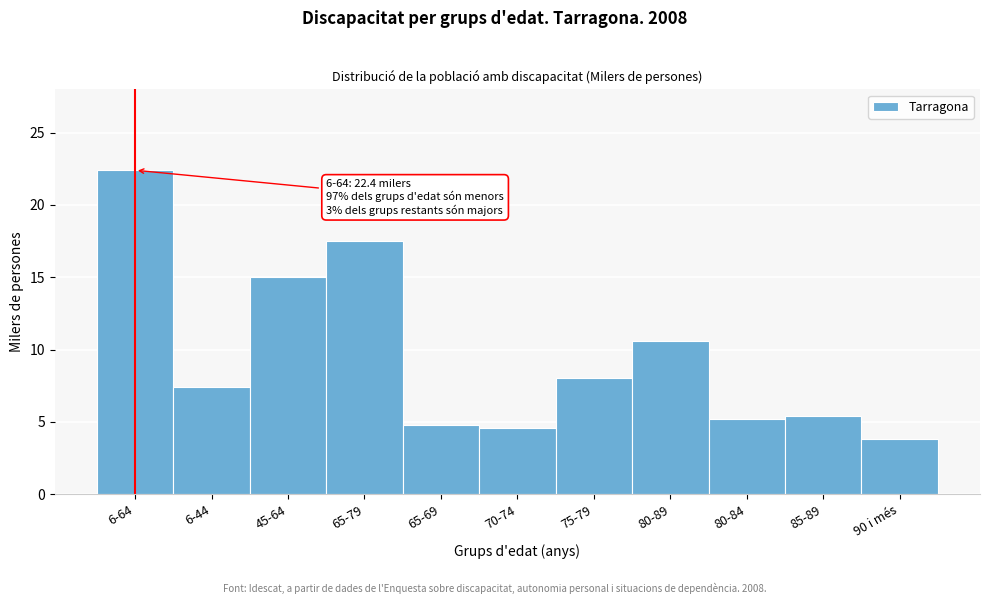

Reading left to right, what are all the values shown in this chart?

6-64=22.4	6-44=7.4	45-64=15.0	65-79=17.5	65-69=4.8	70-74=4.6	75-79=8.0	80-89=10.6	80-84=5.2	85-89=5.4	90 i més=3.8